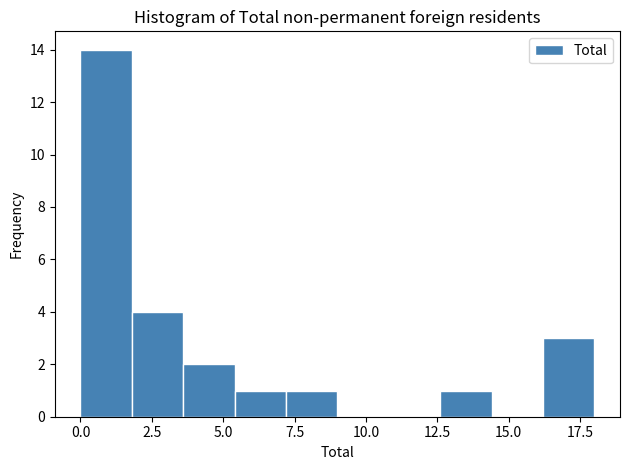

Around what value on the x-axis is the tallest bar? Give the approximate position of its centre, as read against the axis.

1.0